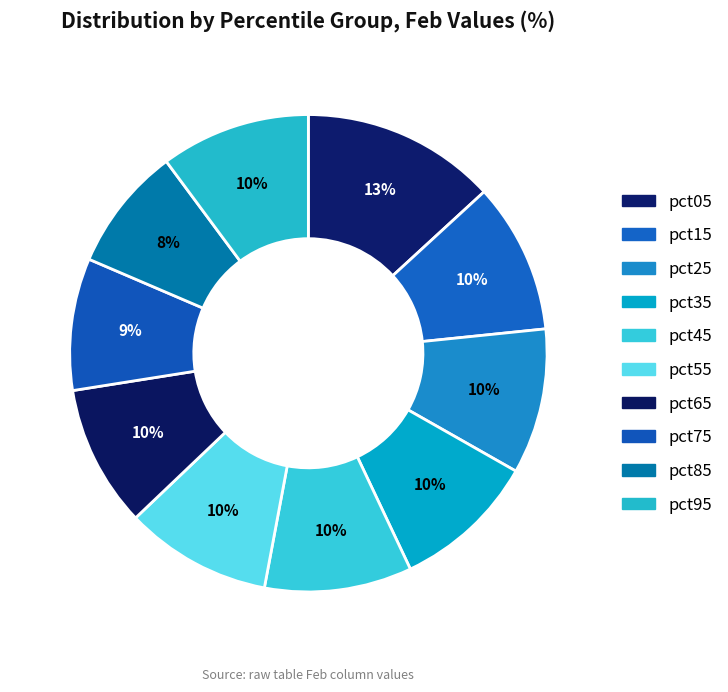

What is the smallest slice in the pie chart?

pct85